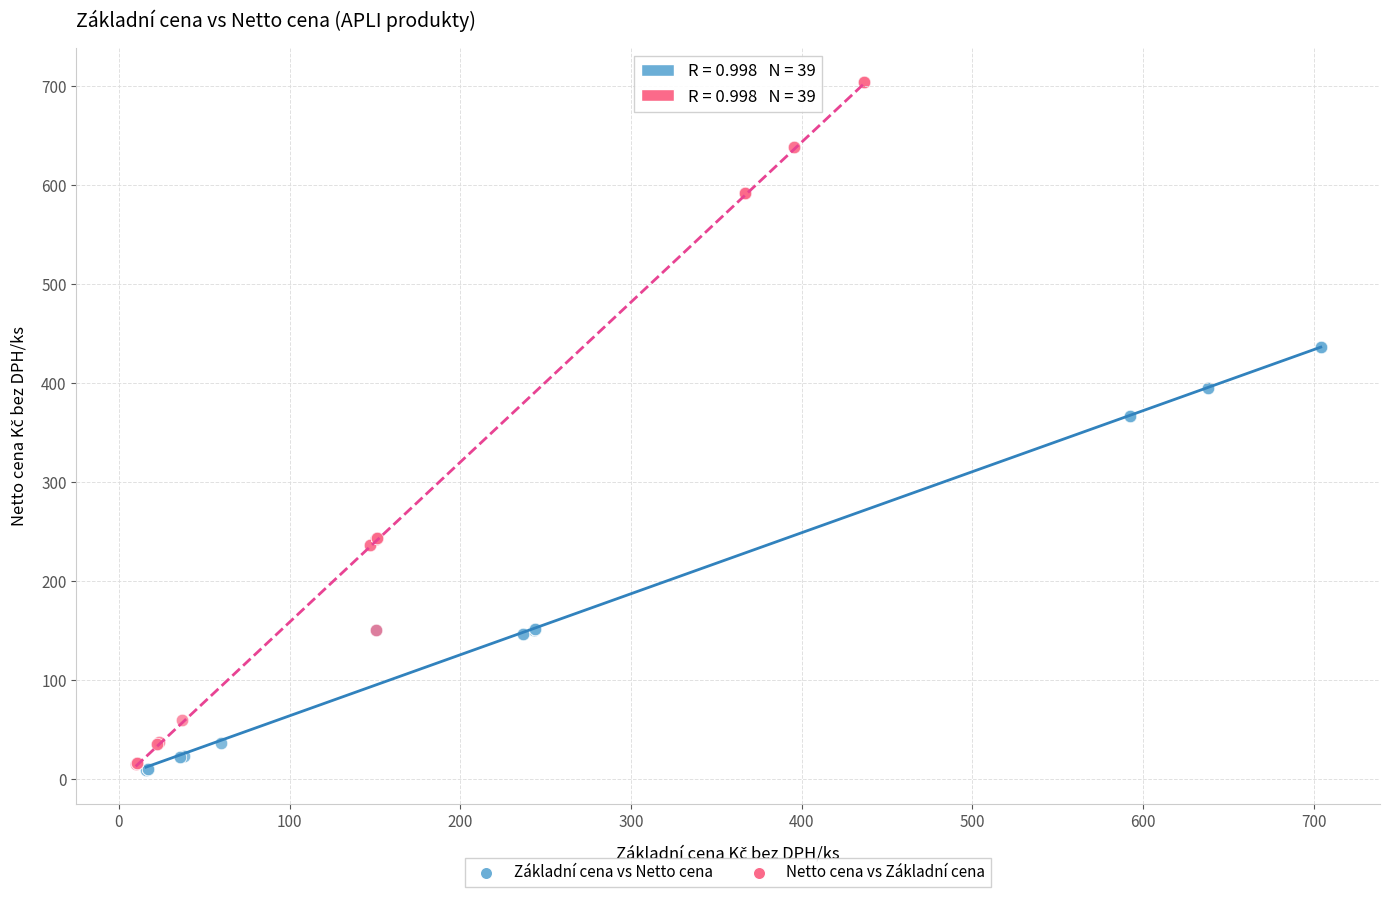

Which series has the largest Y range (max minus min)?

Netto cena vs Základní cena